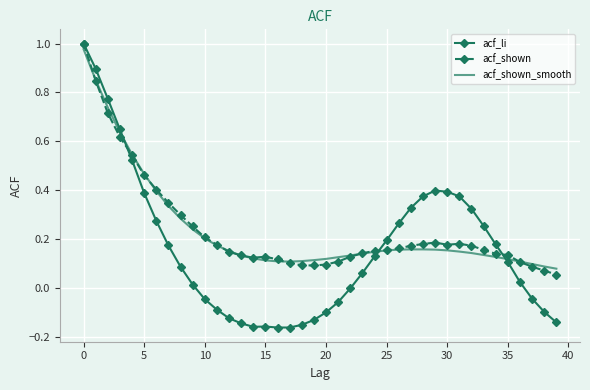

Which series has the widest spread of values?

acf_li